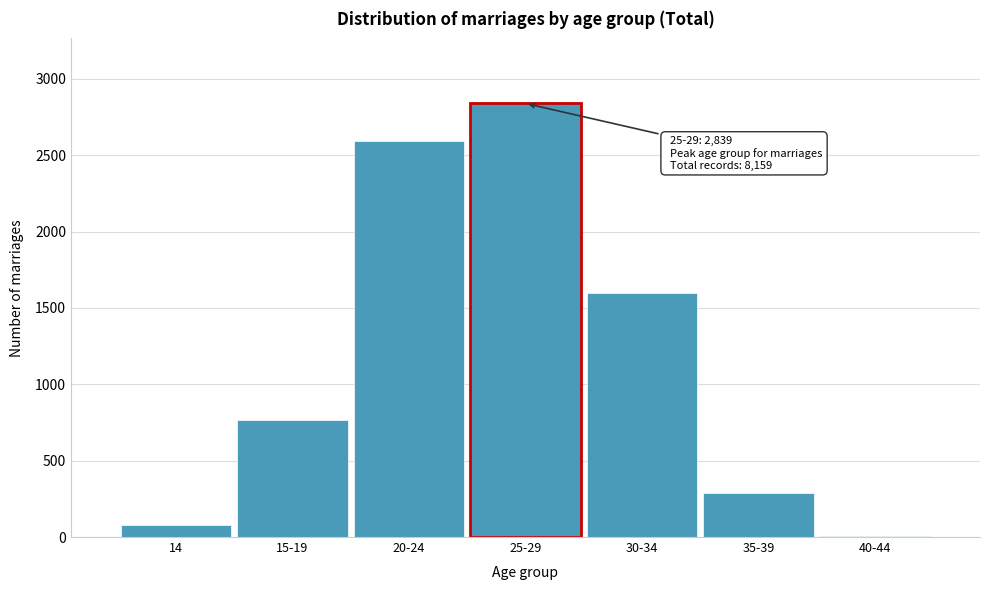

Reading left to right, what are all the values shown in this chart?

14=79	15-19=764	20-24=2590	25-29=2839	30-34=1595	35-39=287	40-44=5